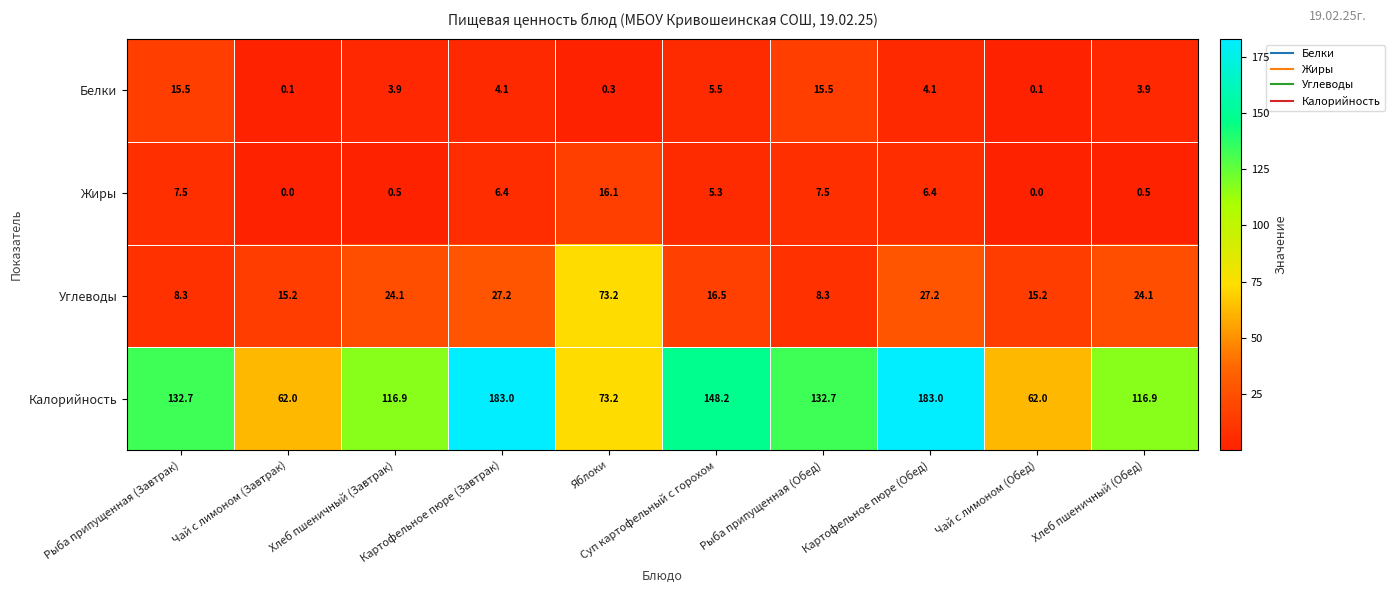

What is the greatest value displayed?

183.0